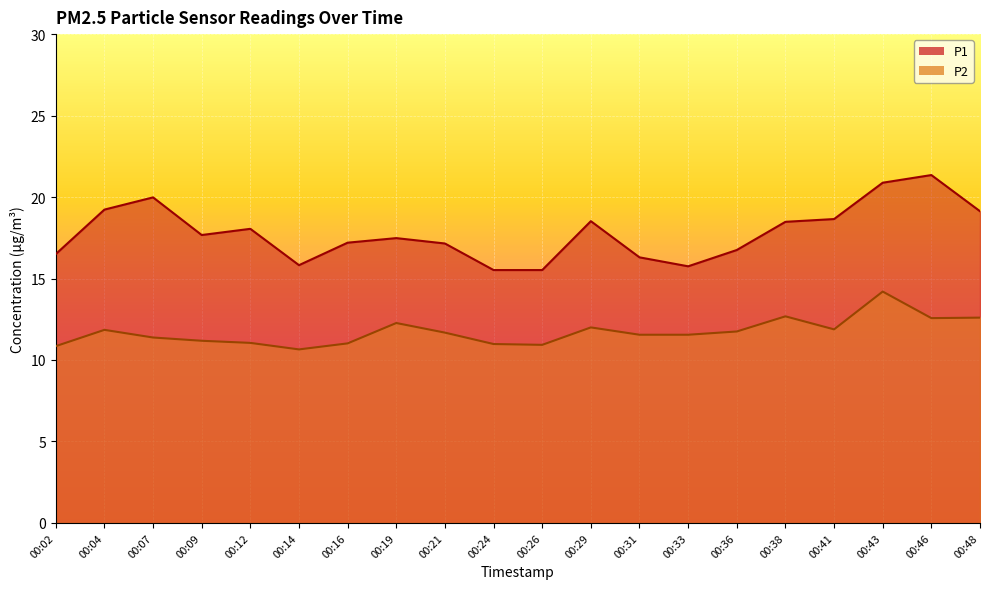

Count the number of data series in this chart.

2